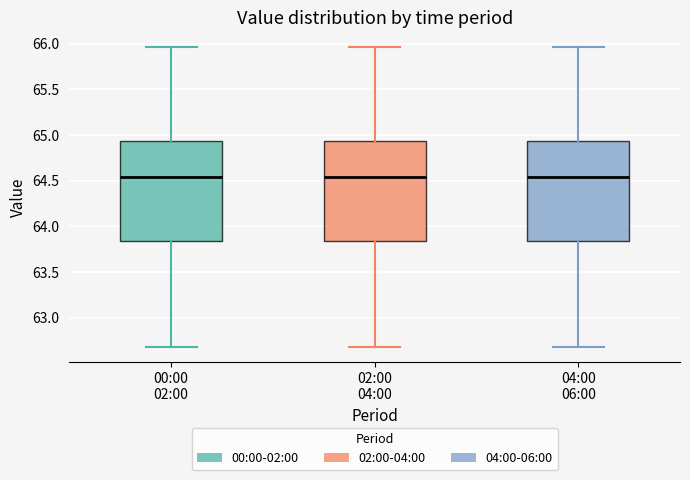

Where is the lower edge of the box for 02:00 04:00 on the y-axis? The values are not printed on the chart, so give them approximately, as read against the axis.

63.85